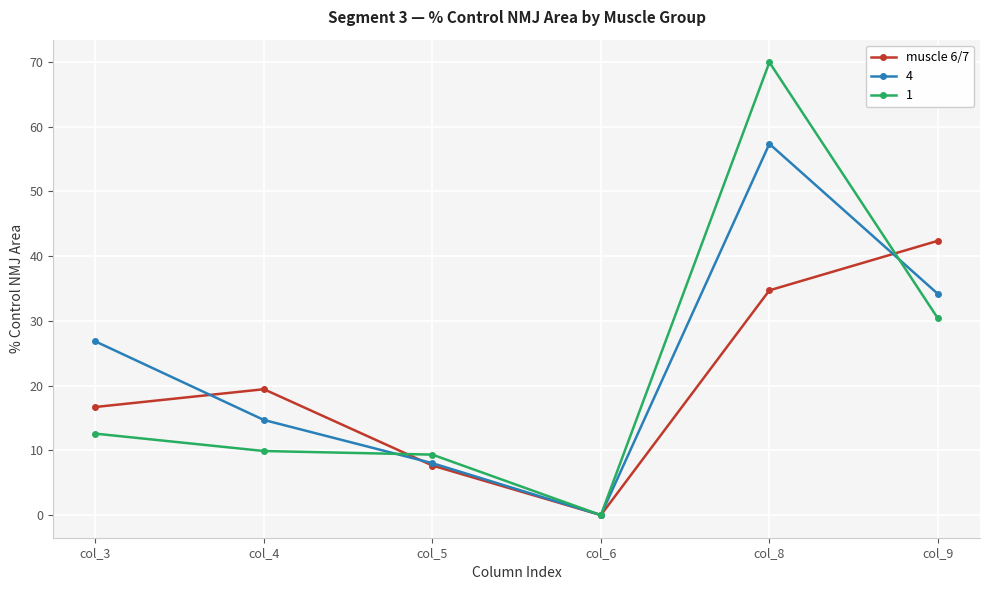

What is the maximum value for 4?

57.3